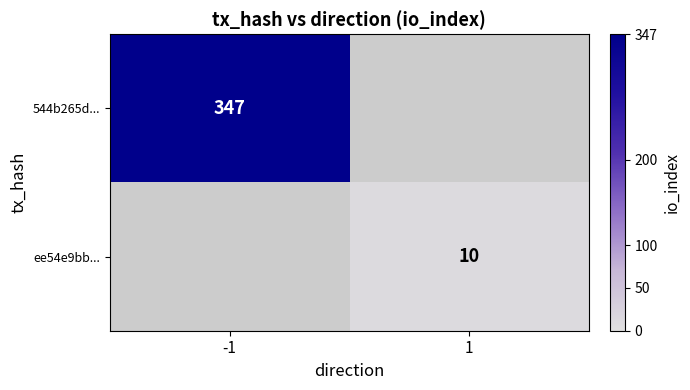

The value of ee54e9bb... at 1 is 17. True or false?

False